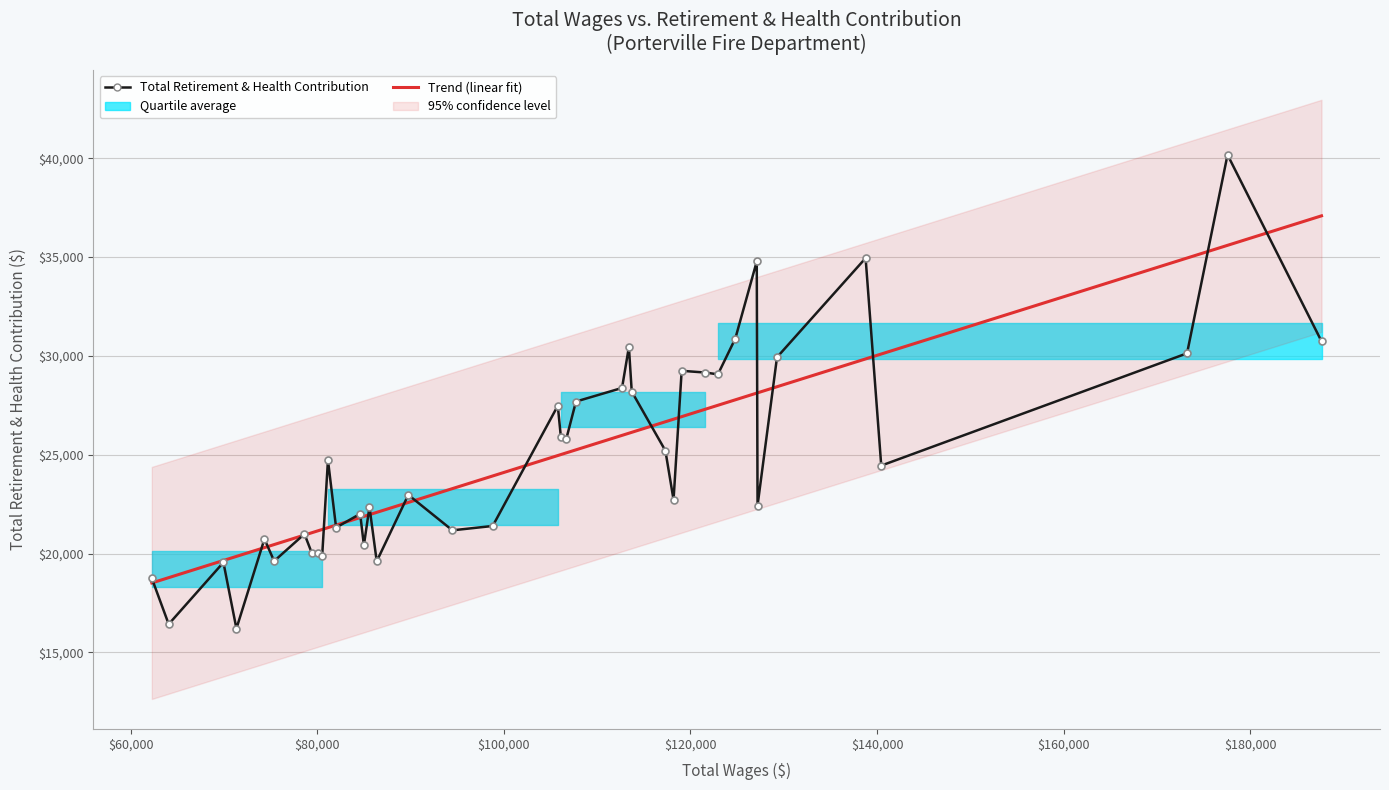

How many intersections are there between Trend (linear fit) and Total Retirement & Health Contribution?

21